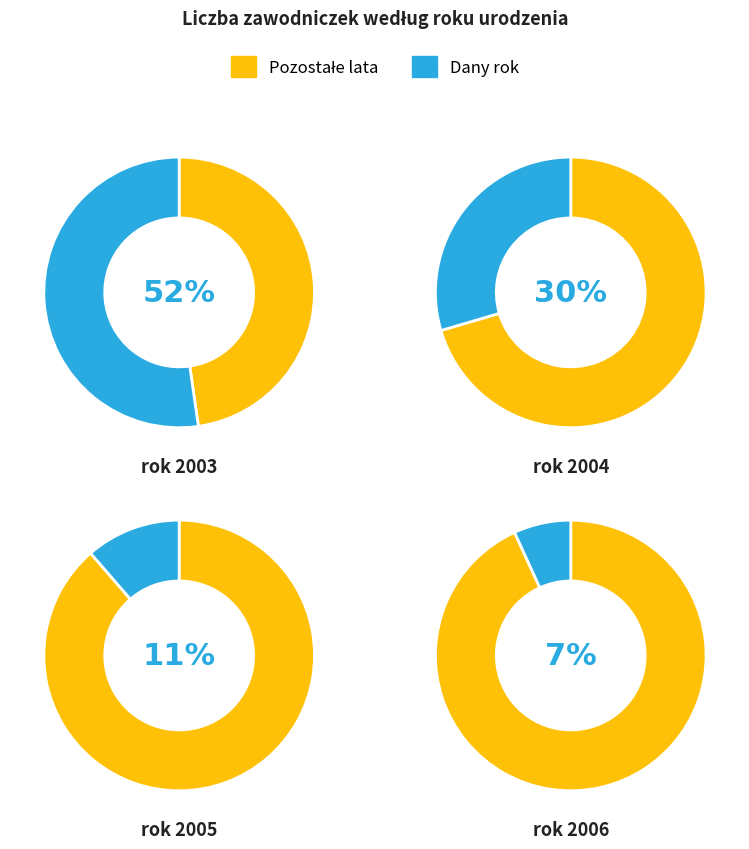

Combined, what portion of the pie is 2003 and 2006?

59.1%